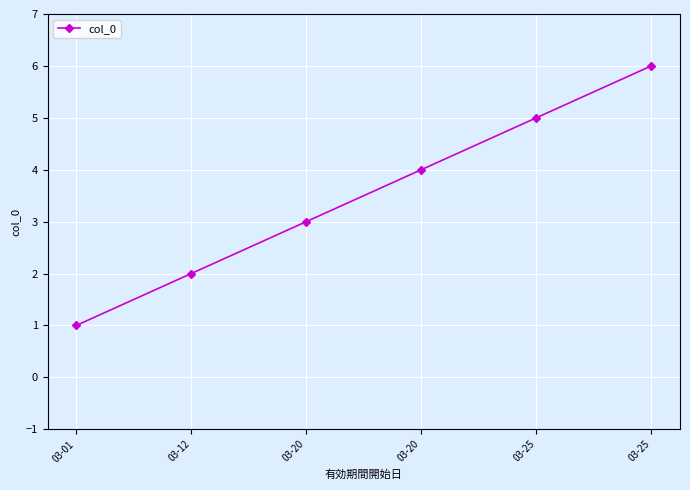

Reading left to right, extract all data points from this chart.

03-01=1	03-12=2	03-20=3	03-20=4	03-25=5	03-25=6